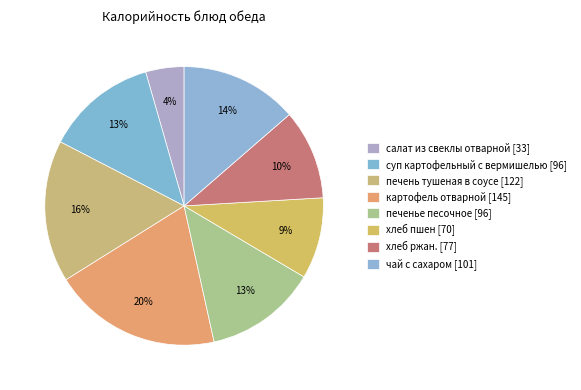

How many segments does this pie chart have?

8